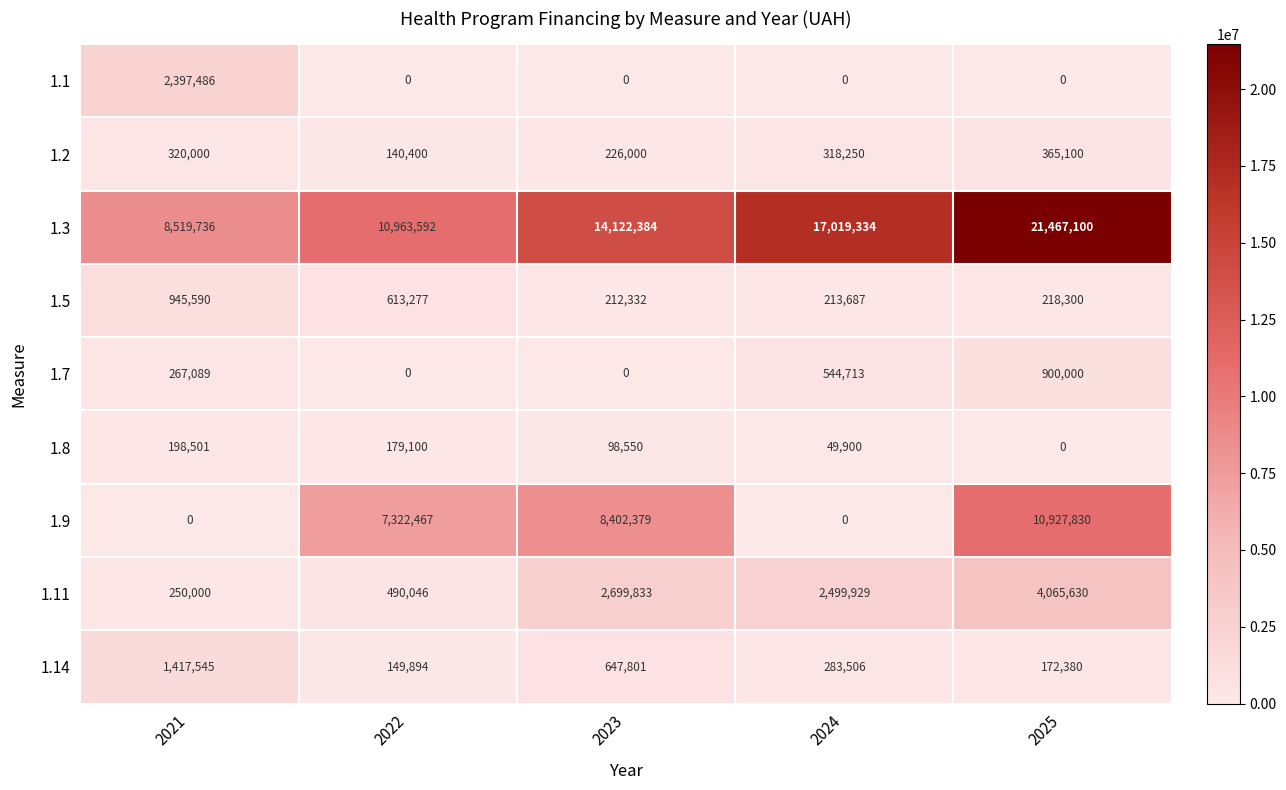

What is the difference between the maximum and minimum values in the 1.1 series?

2397486